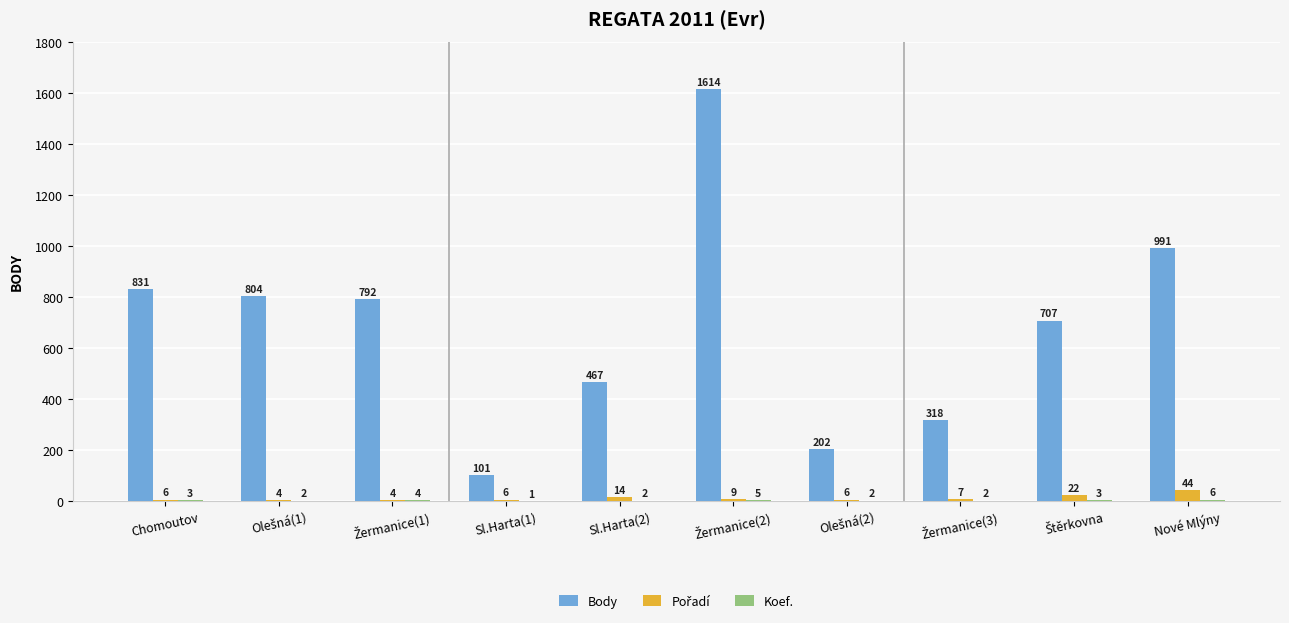

The Body series shows 28 at Sl.Harta(1). True or false?

False